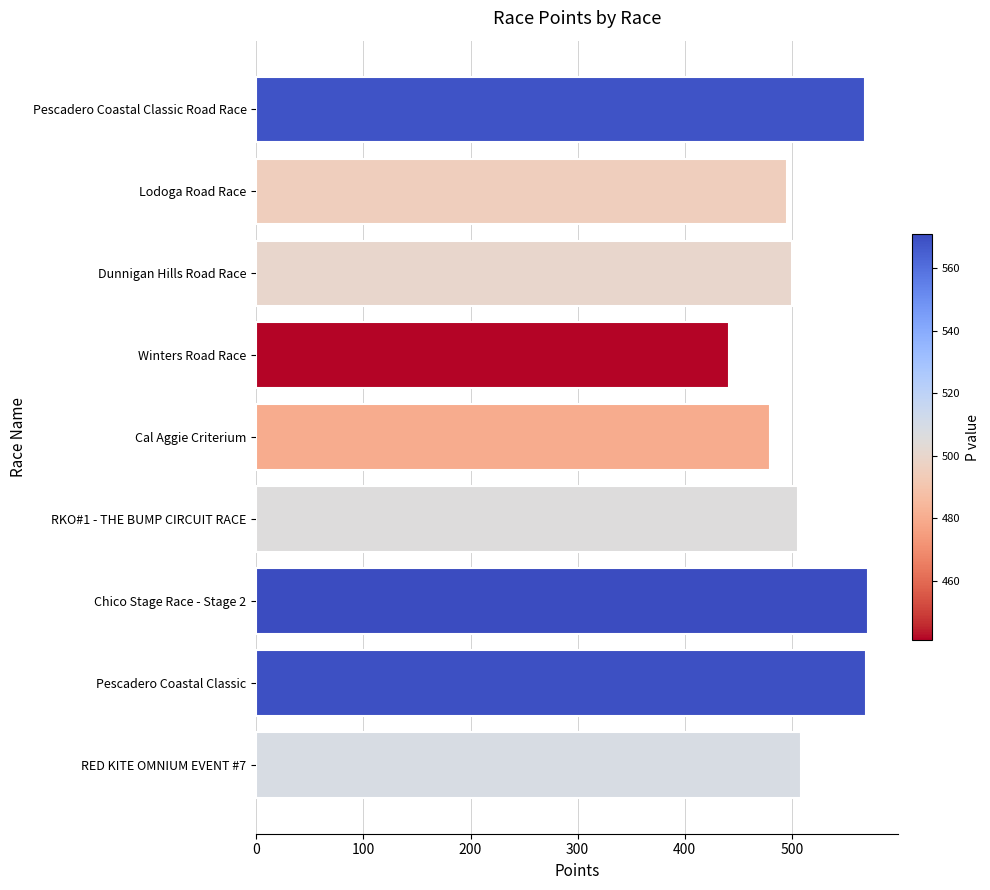

What is the sum of all values?

4639.9